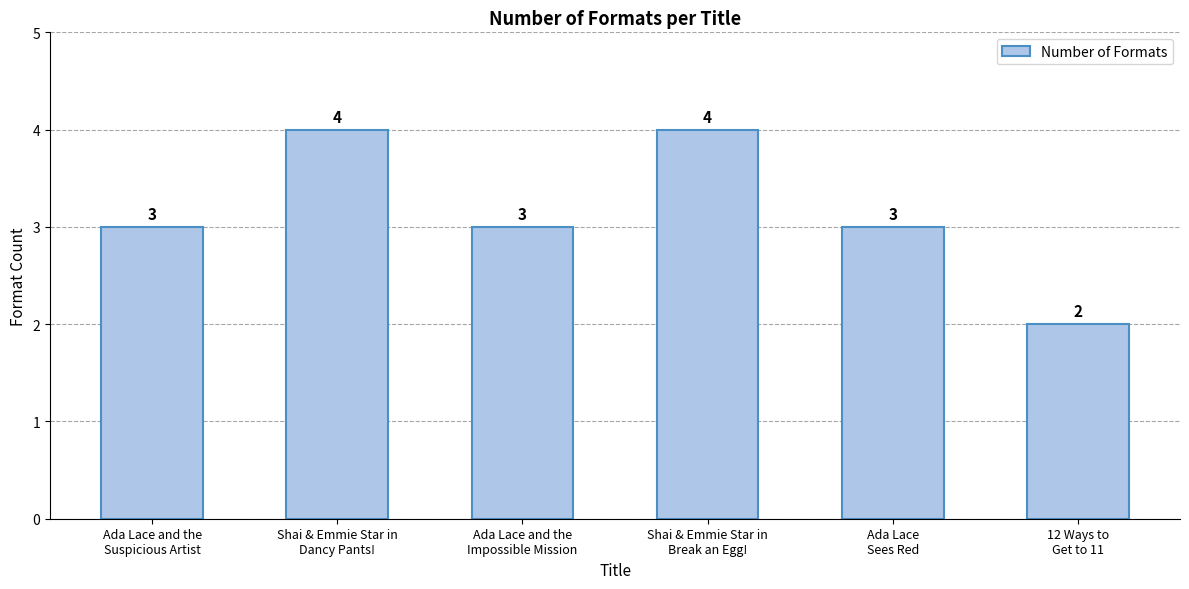

What is the value of the 4th bar from the left?

4